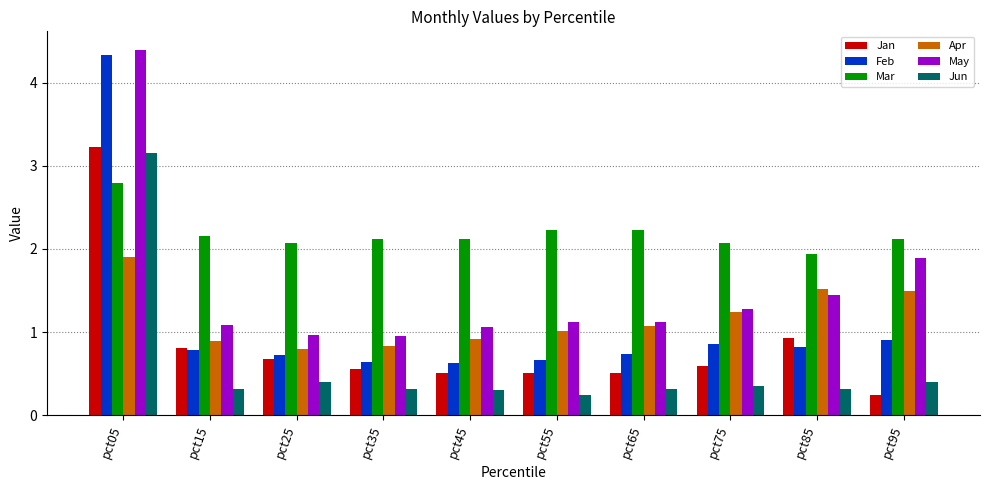

What is the sum of the Apr values at pct15 and pct75?

2.1